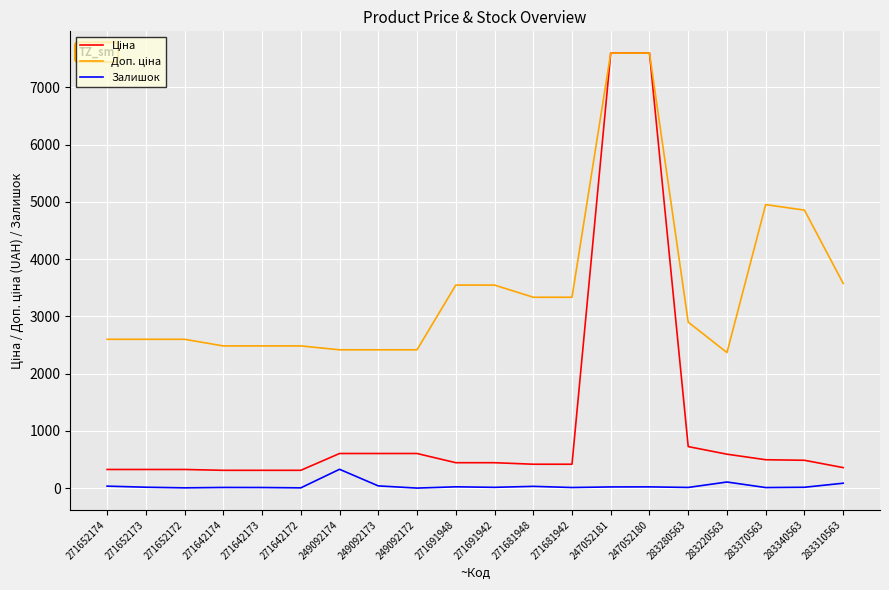

True or false: Залишок has a value of 34.0 at 271652174.

True